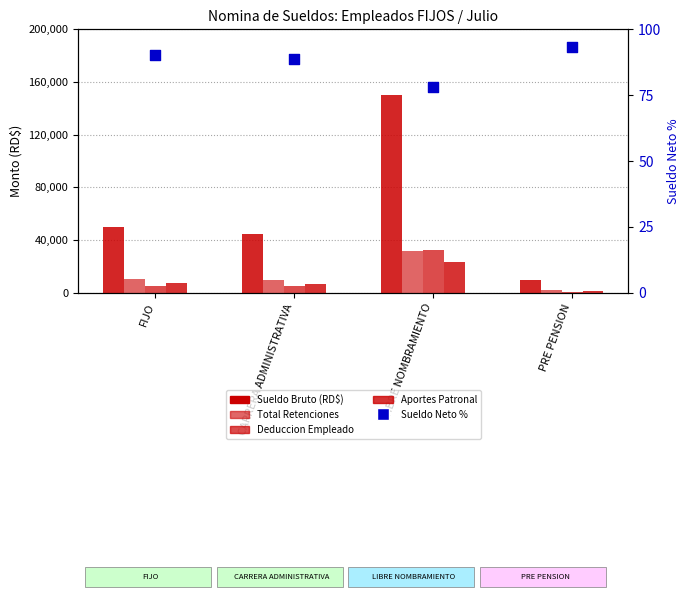

Which series has the largest Y range (max minus min)?

Sueldo Bruto